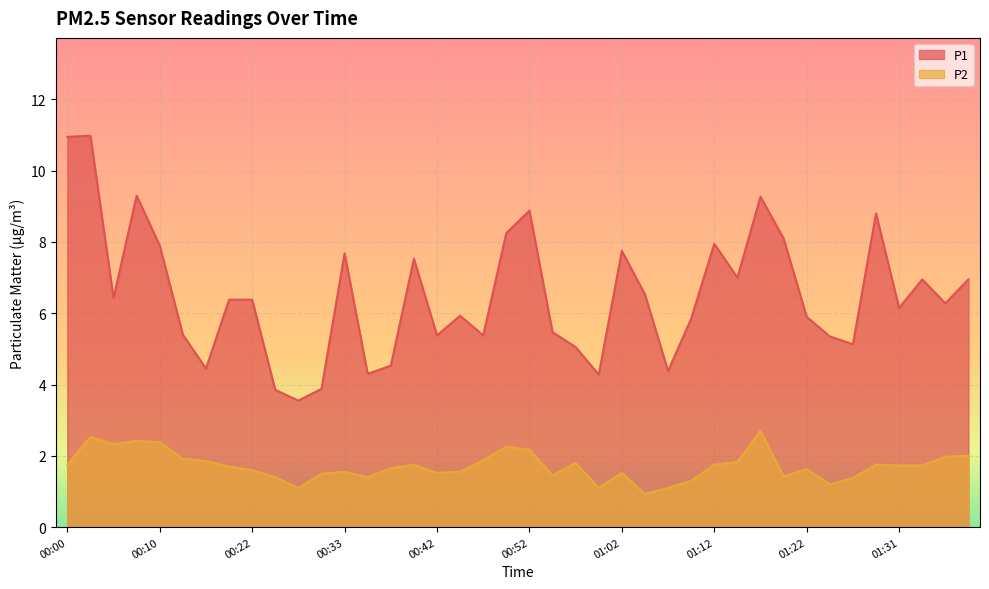

True or false: P1 and P2 intersect in this chart.

False